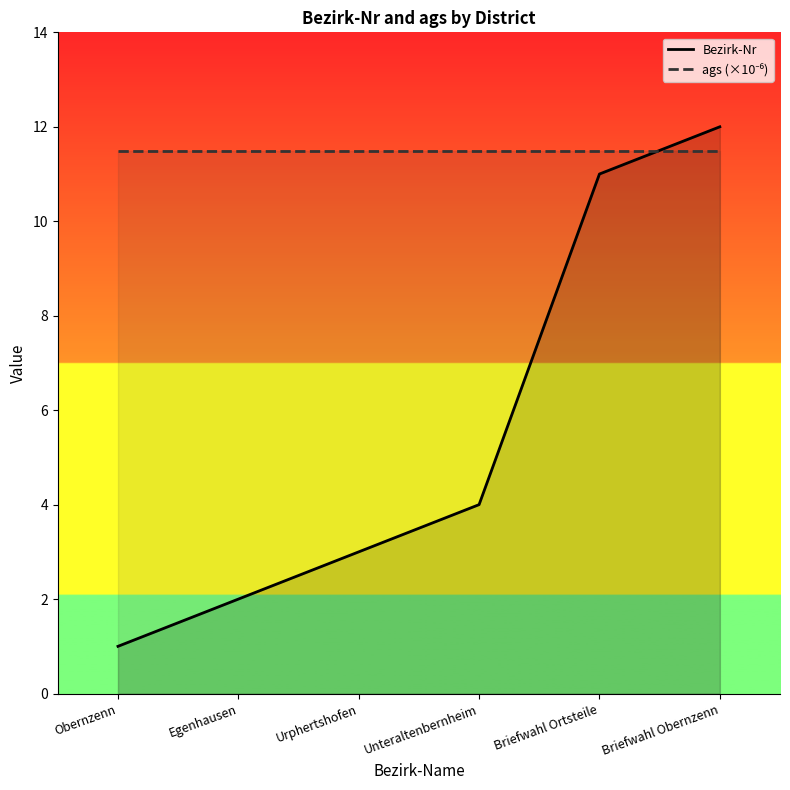

What is the label of the 3rd point from the left?

Urphertshofen